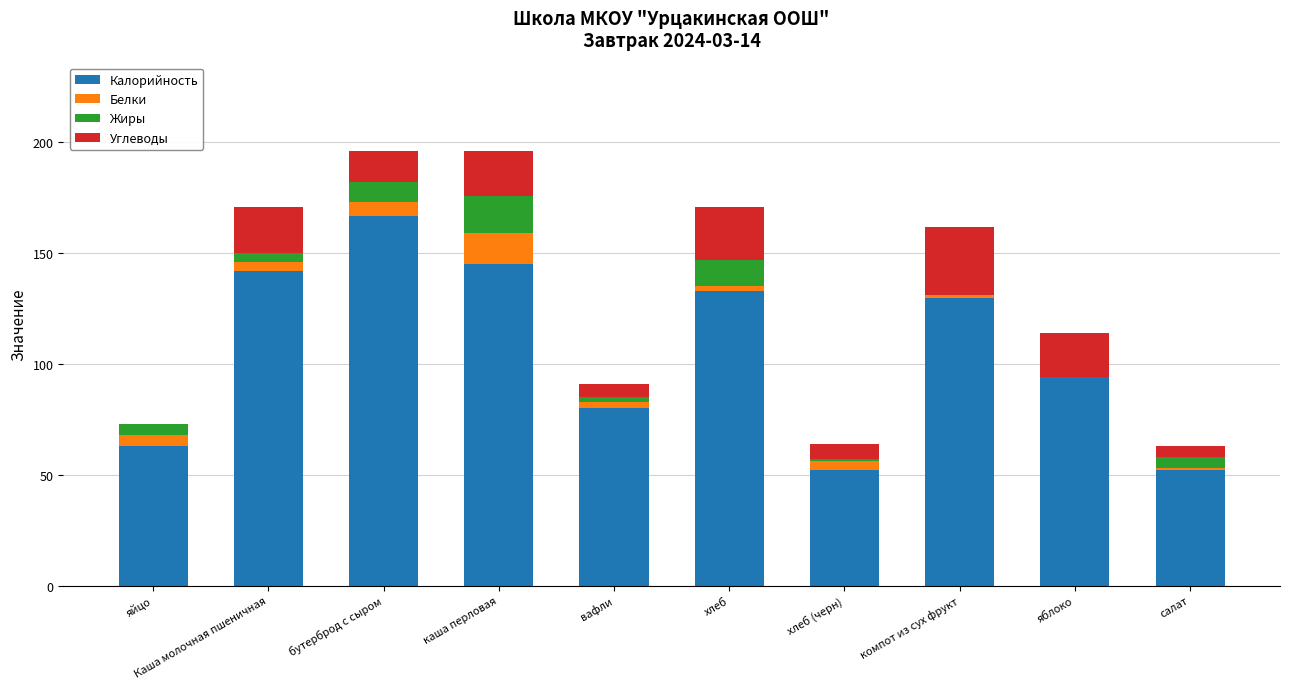

True or false: Калорийность has a value of 52 at салат.

True